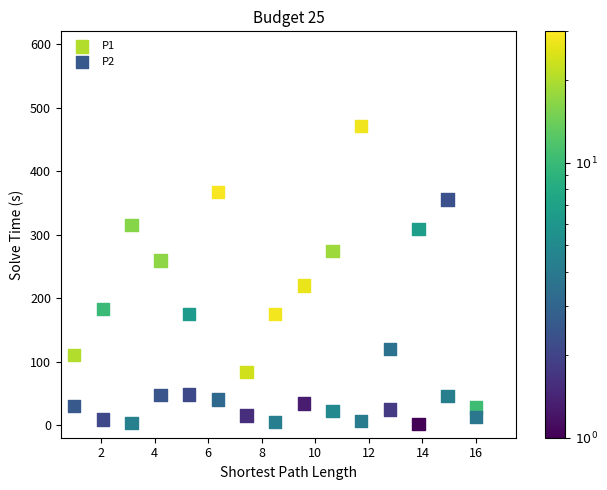

Across all series, what Y value is closest to 236?

219.8